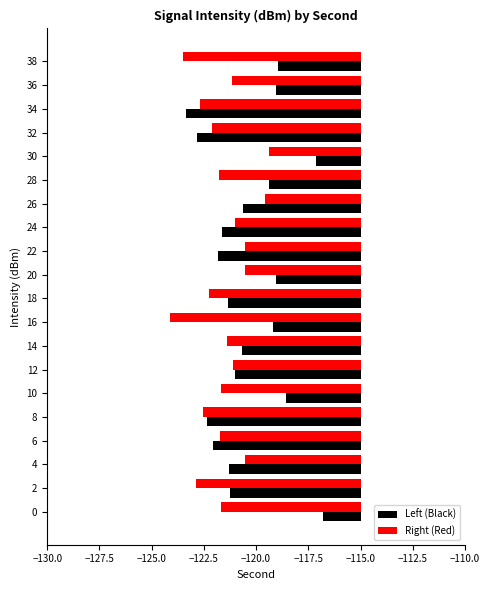

What is the difference between the maximum and minimum values in the Right (Red) series?

4.7